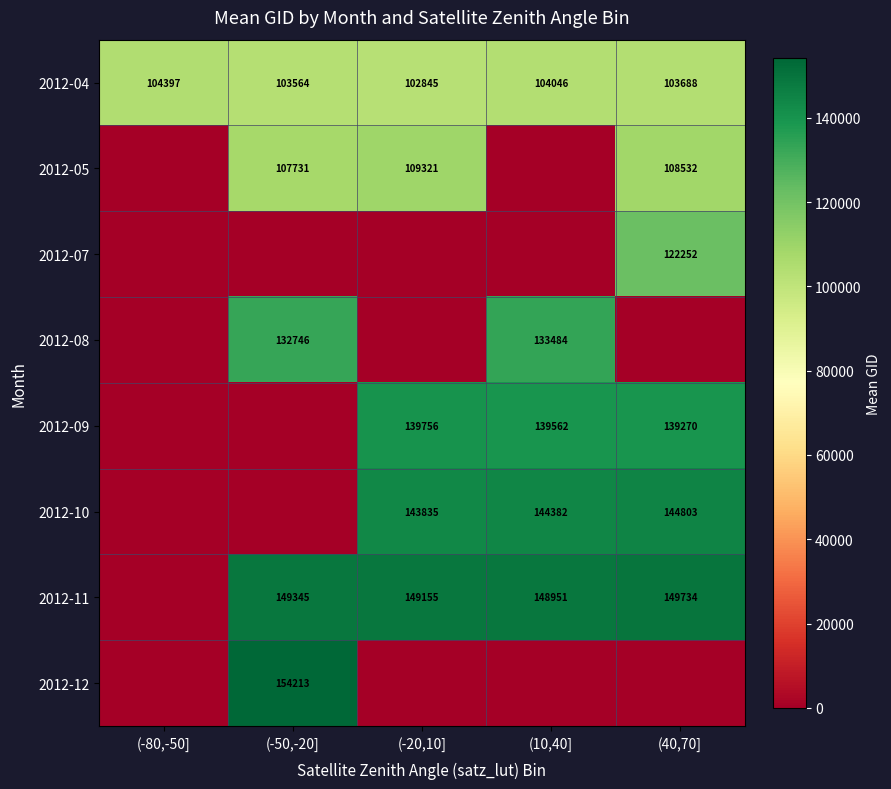

The value of 2012-04 at (-80,-50] is 48881. True or false?

False